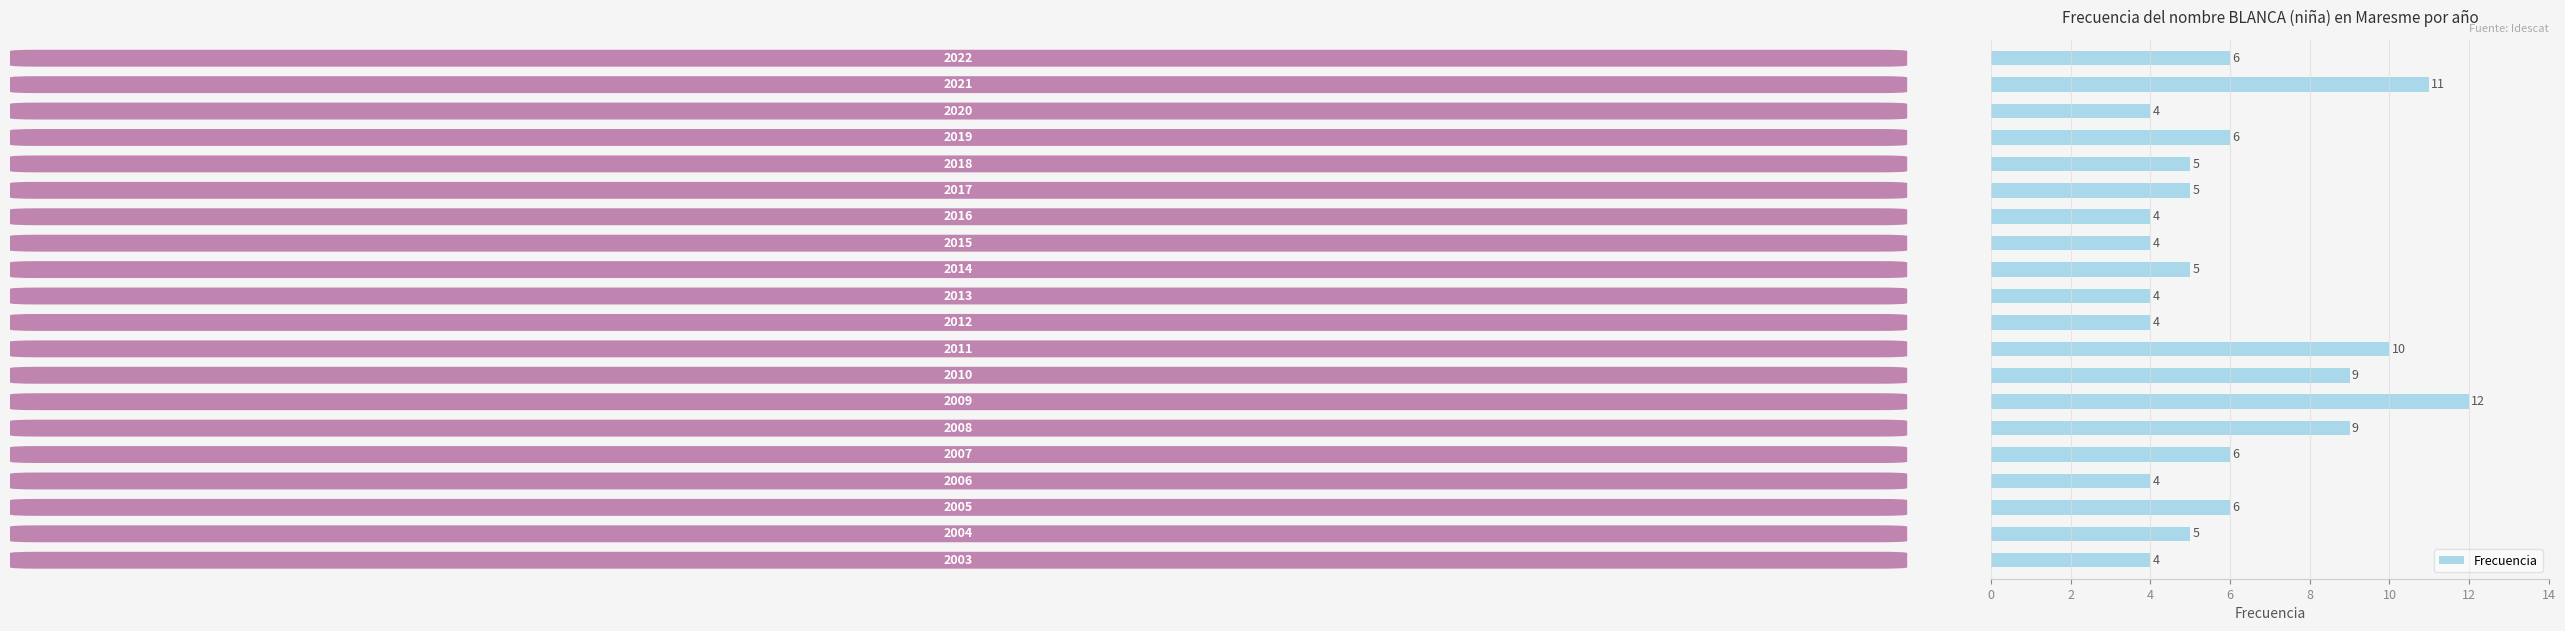

Reading bottom to top, extract all data points from this chart.

4	5	6	4	6	9	12	9	10	4	4	5	4	4	5	5	6	4	11	6